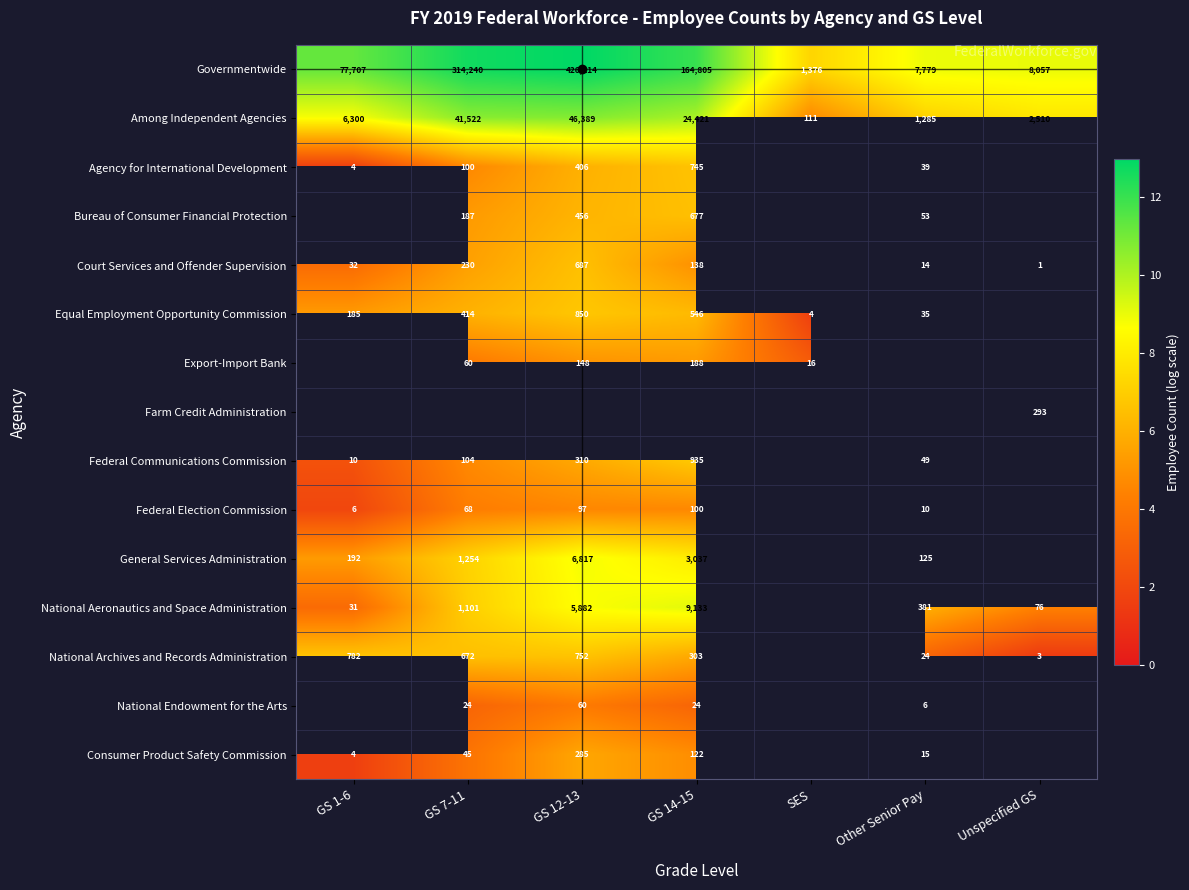

List the series in order of their overall mean, lowest first.

Among Independent Agencies, Agency for International Development, Bureau of Consumer Financial Protection, Court Services and Offender Supervision, Equal Employment Opportunity Commission, Export-Import Bank, Farm Credit Administration, Federal Communications Commission, Federal Election Commission, General Services Administration, National Aeronautics and Space Administration, National Archives and Records Administration, National Endowment for the Arts, Consumer Product Safety Commission, Governmentwide